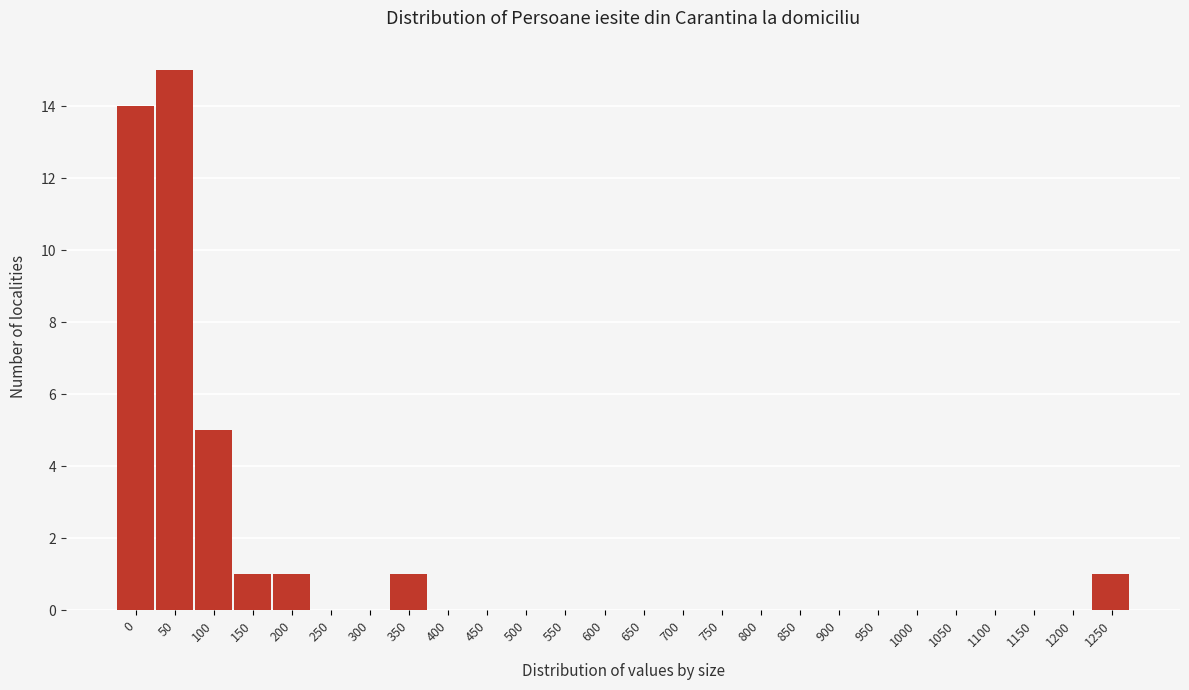

Reading right to left, transcribe all the data shown in this chart.

1250=1	1200=0	1150=0	1100=0	1050=0	1000=0	950=0	900=0	850=0	800=0	750=0	700=0	650=0	600=0	550=0	500=0	450=0	400=0	350=1	300=0	250=0	200=1	150=1	100=5	50=15	0=14